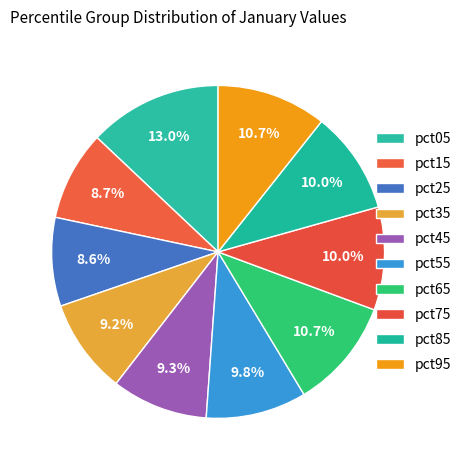

Which slice is the smallest?

pct25